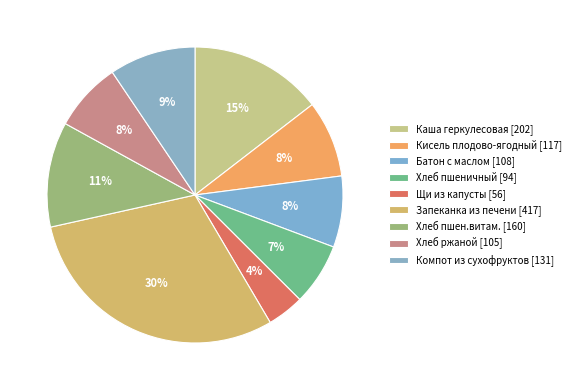

How many segments does this pie chart have?

9